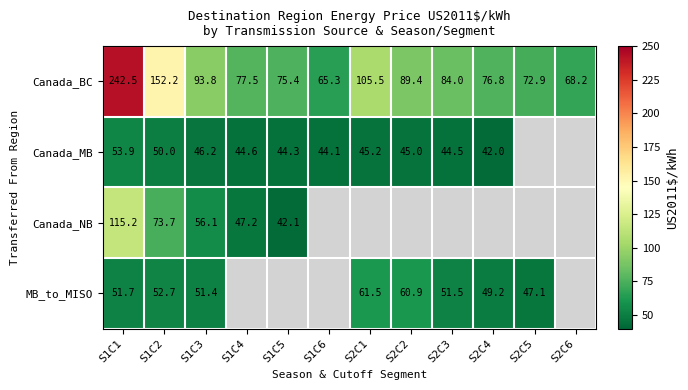

At S1C2, list the series in order from largest to smallest.

Canada_BC, Canada_NB, MB_to_MISO, Canada_MB